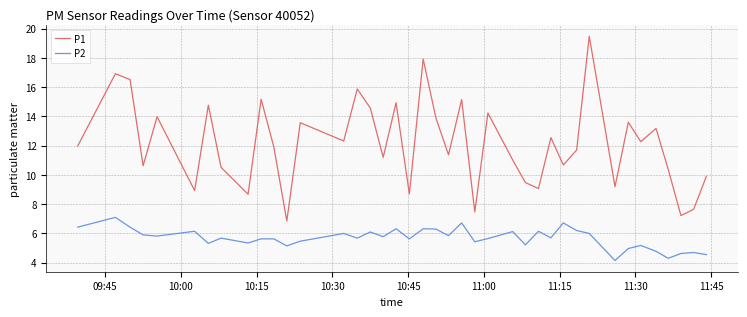

True or false: P2 and P1 intersect in this chart.

False